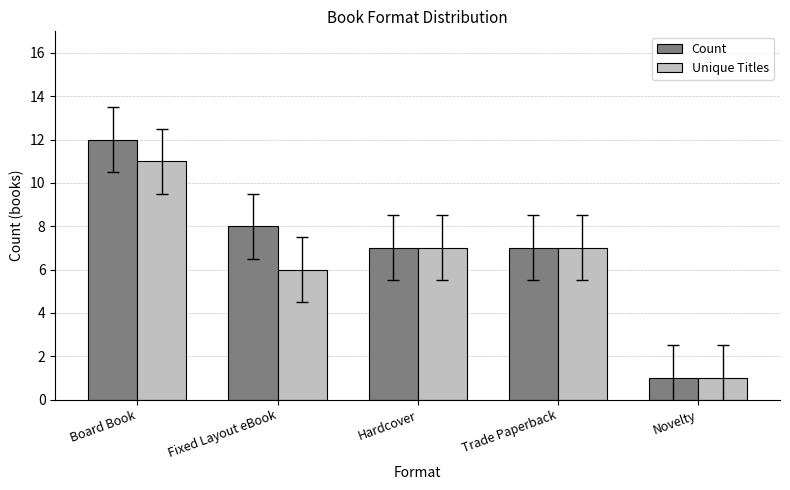

What is the label of the 3rd bar from the right?

Hardcover